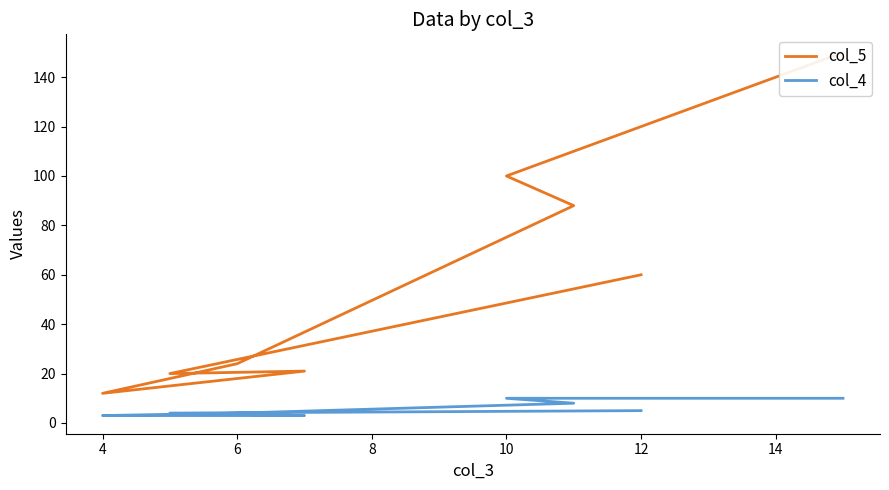

Between 12 and 8, which is larger?

8